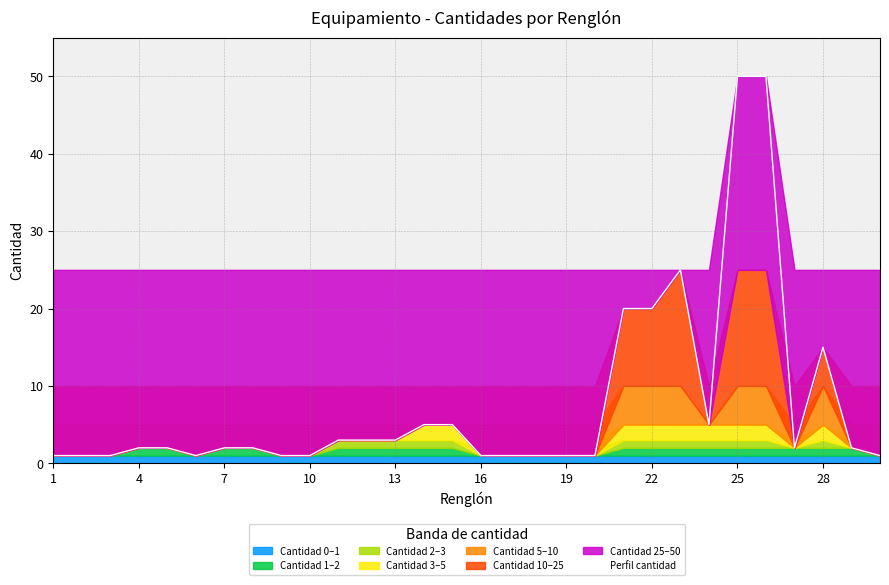

What is the highest value of the Perfil cantidad series?

50